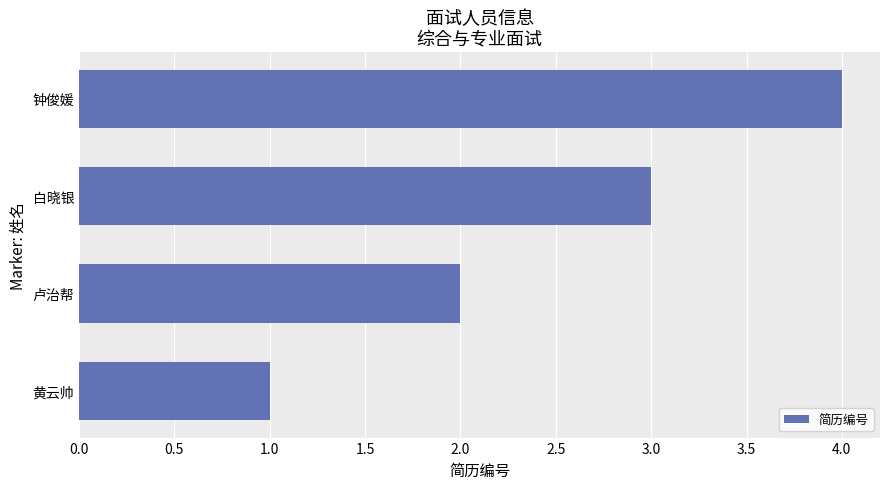

Which label corresponds to the largest value in the chart?

钟俊媛